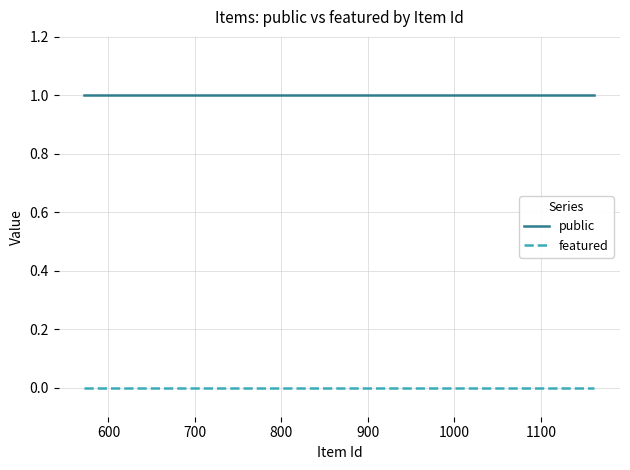

Rank the series by their maximum value, from highest to lowest.

public, featured